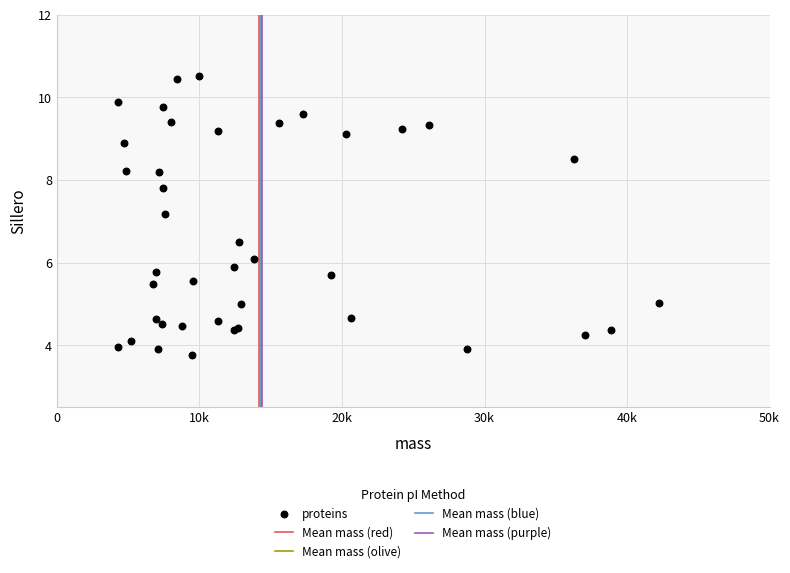

What Y value in the scatter plot is closest to 7?

7.2